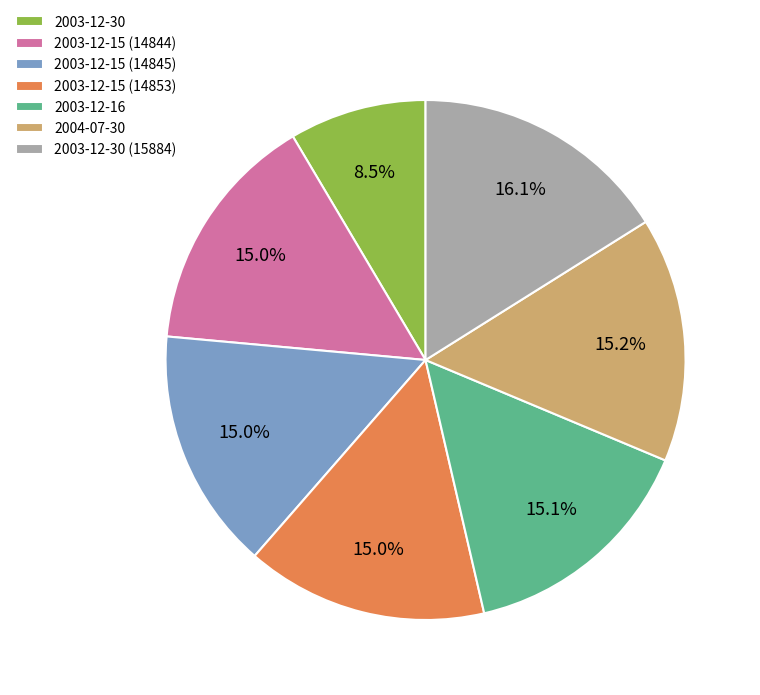

How many slices are in this pie chart?

7